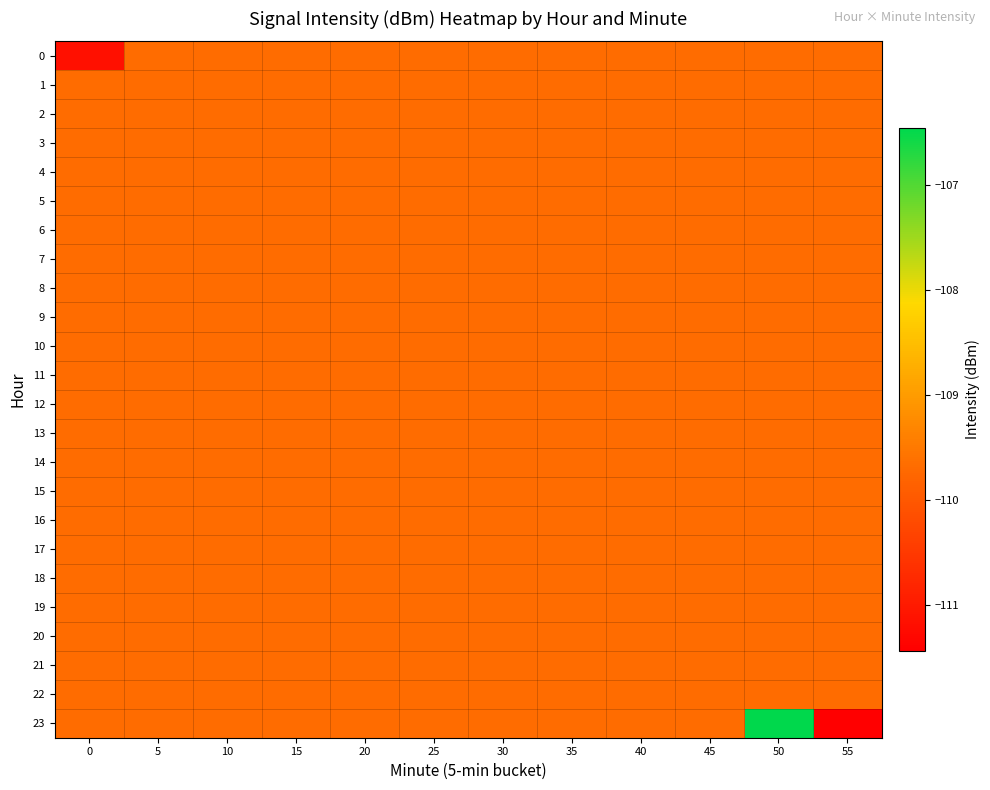

Which label corresponds to the largest value in the chart?

50